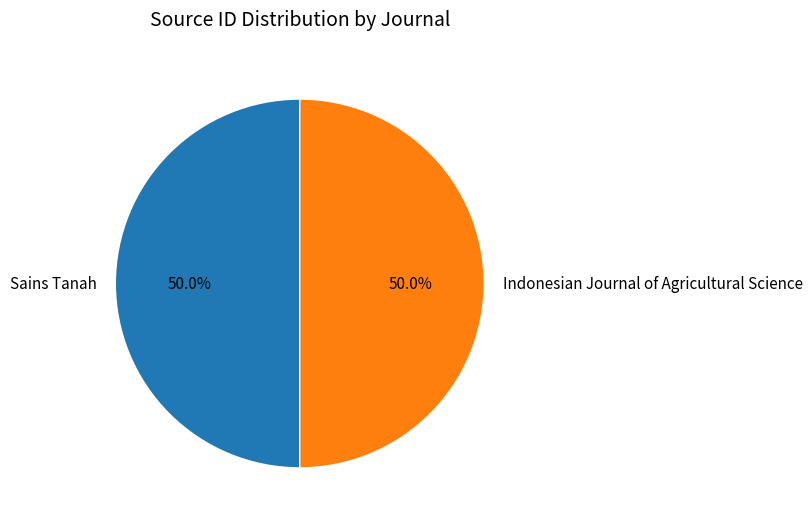

What percentage do Indonesian Journal of Agricultural Science and Sains Tanah together represent?

100.0%